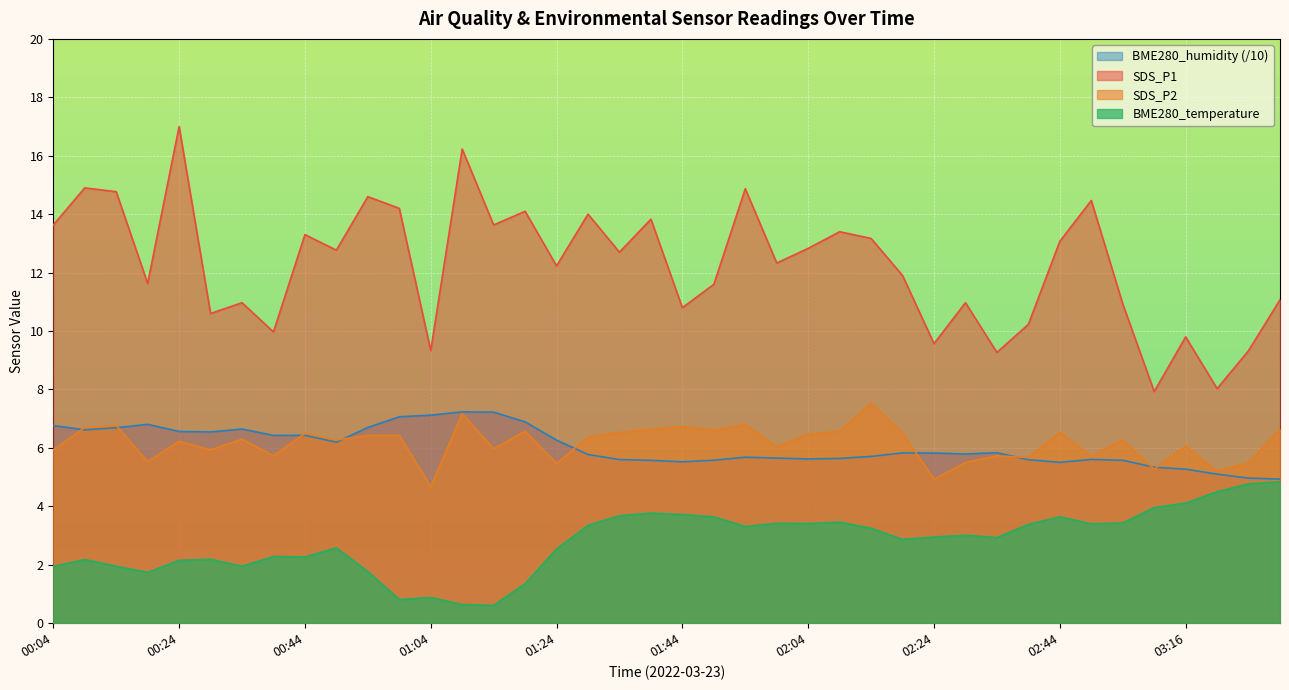

Reading right to left, what are all the values shown in this chart?

SDS_P1: 03:31=11.1	03:26=9.3	03:21=8.0	03:16=9.8	03:10=7.9	03:05=10.9	02:49=14.5	02:44=13.1	02:39=10.2	02:34=9.3	02:29=11.0	02:24=9.6	02:19=11.9	02:14=13.2	02:09=13.4	02:04=12.8	01:59=12.3	01:54=14.9	01:49=11.6	01:44=10.8	01:39=13.8	01:34=12.7	01:29=14.0	01:24=12.2	01:19=14.1	01:14=13.6	01:09=16.2	01:04=9.3	00:59=14.2	00:54=14.6	00:49=12.8	00:44=13.3	00:39=10.0	00:34=11.0	00:29=10.6	00:24=17.0	00:19=11.6	00:14=14.8	00:09=14.9	00:04=13.6
SDS_P2: 03:31=6.6	03:26=5.5	03:21=5.2	03:16=6.1	03:10=5.3	03:05=6.3	02:49=5.7	02:44=6.5	02:39=5.7	02:34=5.7	02:29=5.5	02:24=4.9	02:19=6.5	02:14=7.5	02:09=6.6	02:04=6.5	01:59=6.0	01:54=6.8	01:49=6.6	01:44=6.7	01:39=6.6	01:34=6.5	01:29=6.4	01:24=5.5	01:19=6.6	01:14=6.0	01:09=7.2	01:04=4.7	00:59=6.4	00:54=6.4	00:49=6.3	00:44=6.5	00:39=5.7	00:34=6.3	00:29=5.9	00:24=6.2	00:19=5.5	00:14=6.8	00:09=6.7	00:04=5.9
BME280_temperature: 03:31=4.8	03:26=4.8	03:21=4.5	03:16=4.1	03:10=4.0	03:05=3.4	02:49=3.4	02:44=3.6	02:39=3.4	02:34=2.9	02:29=3.0	02:24=3.0	02:19=2.9	02:14=3.2	02:09=3.5	02:04=3.4	01:59=3.4	01:54=3.3	01:49=3.6	01:44=3.7	01:39=3.8	01:34=3.7	01:29=3.4	01:24=2.5	01:19=1.4	01:14=0.6	01:09=0.6	01:04=0.9	00:59=0.8	00:54=1.8	00:49=2.6	00:44=2.3	00:39=2.3	00:34=1.9	00:29=2.2	00:24=2.1	00:19=1.7	00:14=1.9	00:09=2.2	00:04=1.9
BME280_humidity: 03:31=4.9	03:26=5.0	03:21=5.1	03:16=5.3	03:10=5.3	03:05=5.6	02:49=5.6	02:44=5.5	02:39=5.6	02:34=5.8	02:29=5.8	02:24=5.8	02:19=5.8	02:14=5.7	02:09=5.6	02:04=5.6	01:59=5.7	01:54=5.7	01:49=5.6	01:44=5.5	01:39=5.6	01:34=5.6	01:29=5.8	01:24=6.3	01:19=6.9	01:14=7.2	01:09=7.2	01:04=7.1	00:59=7.1	00:54=6.7	00:49=6.2	00:44=6.4	00:39=6.4	00:34=6.6	00:29=6.5	00:24=6.6	00:19=6.8	00:14=6.7	00:09=6.6	00:04=6.8